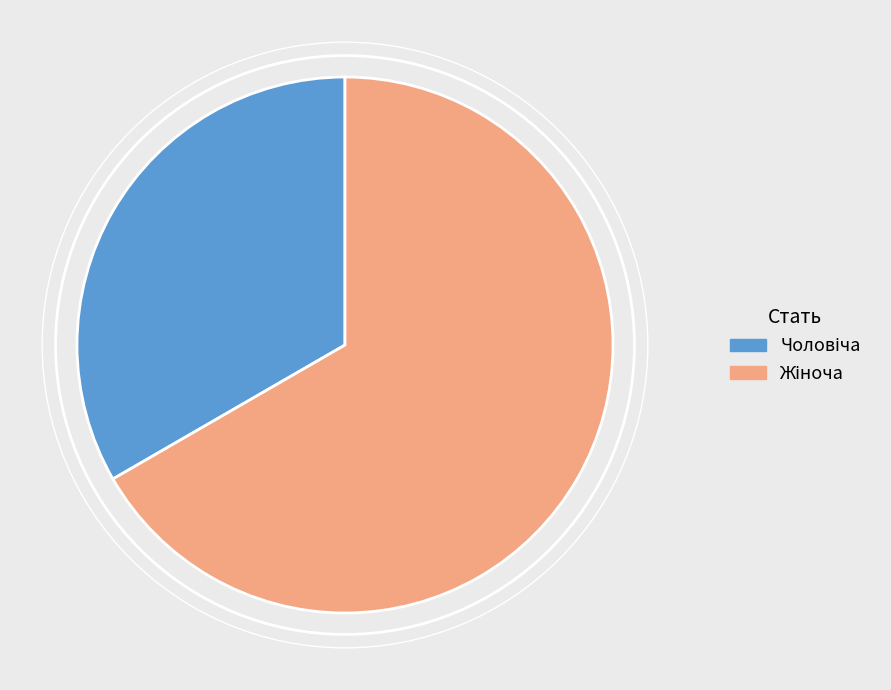

Is there any slice that represents more than half of the pie?

Yes